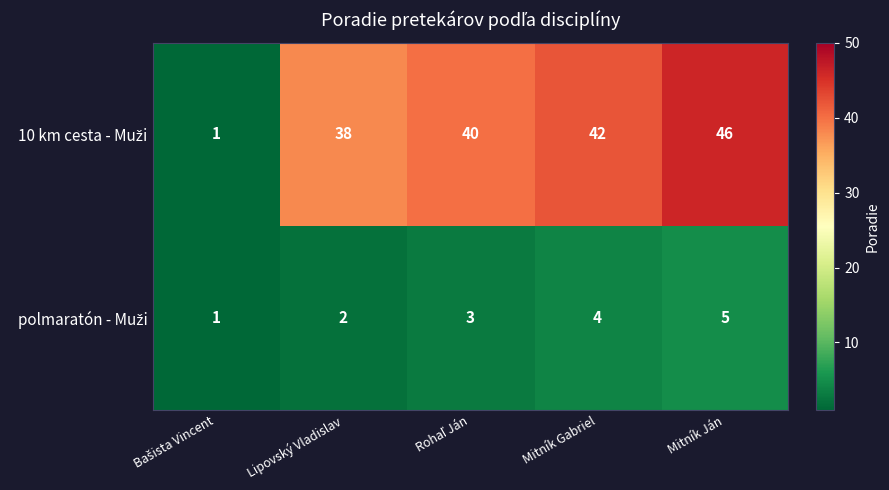

At which category is the sum across all series the highest?

Mitník Ján